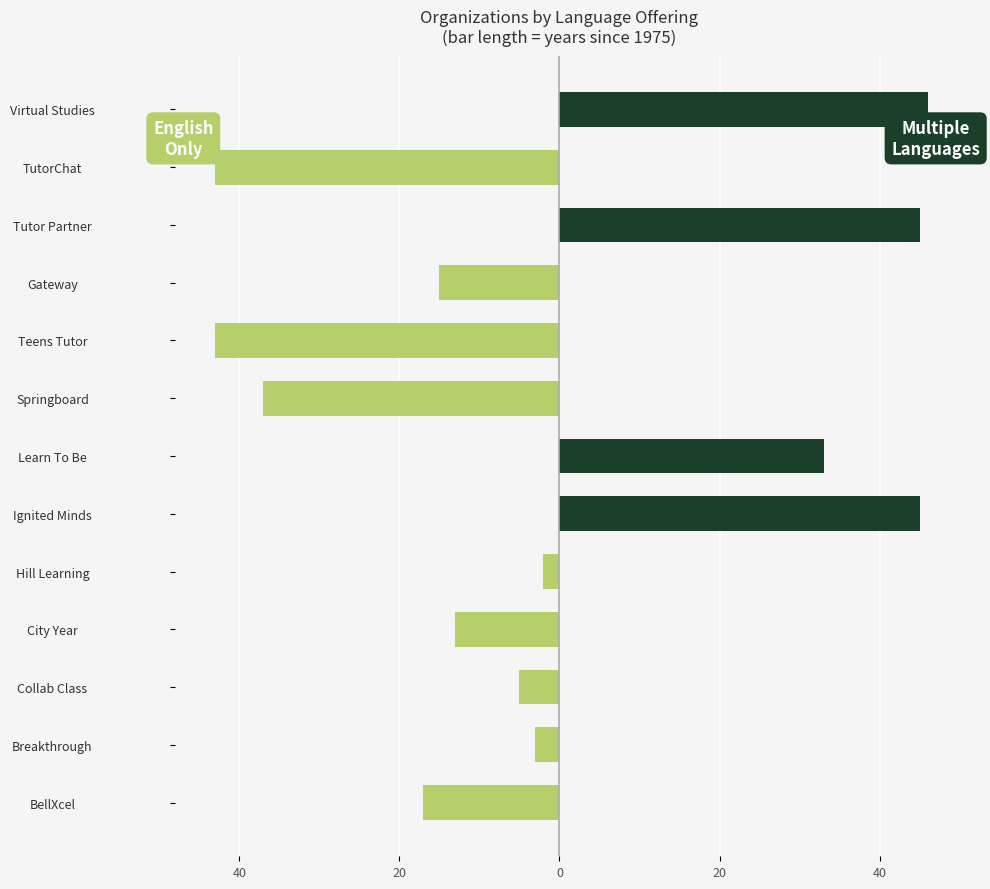

Does the chart contain any negative values?

Yes